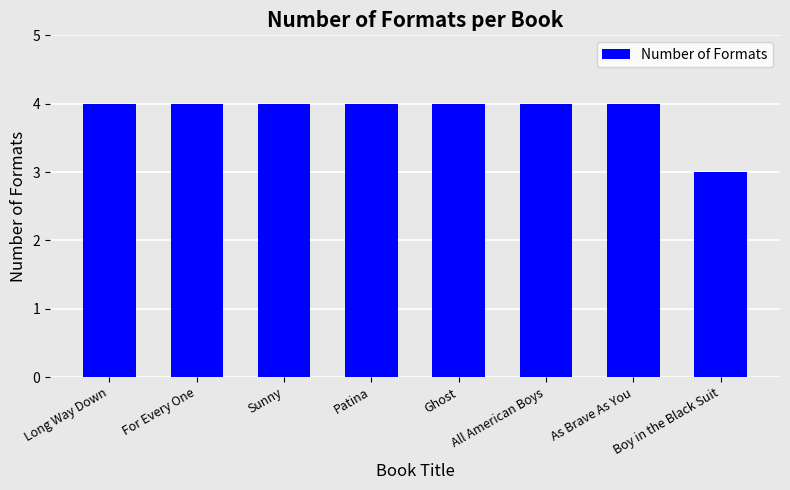

Is it true that the value at Boy in the Black Suit is 2?

False